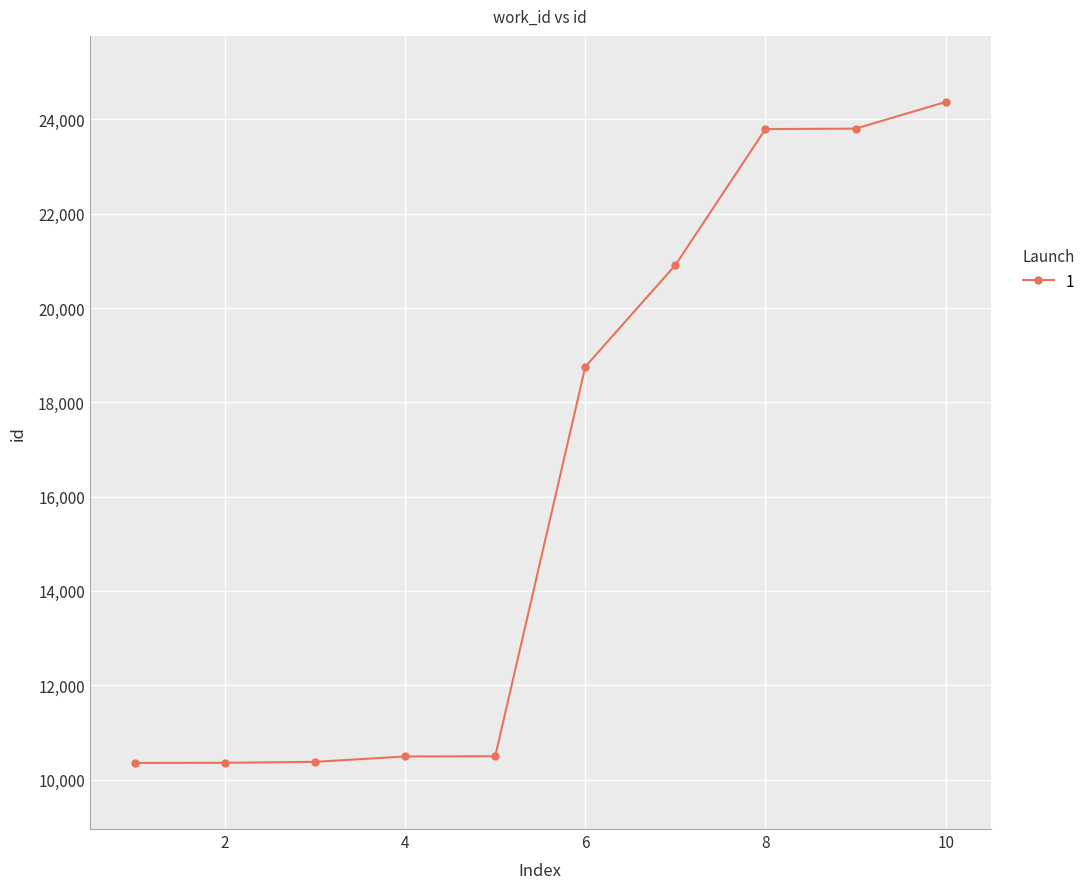

What is the greatest value displayed?

24371